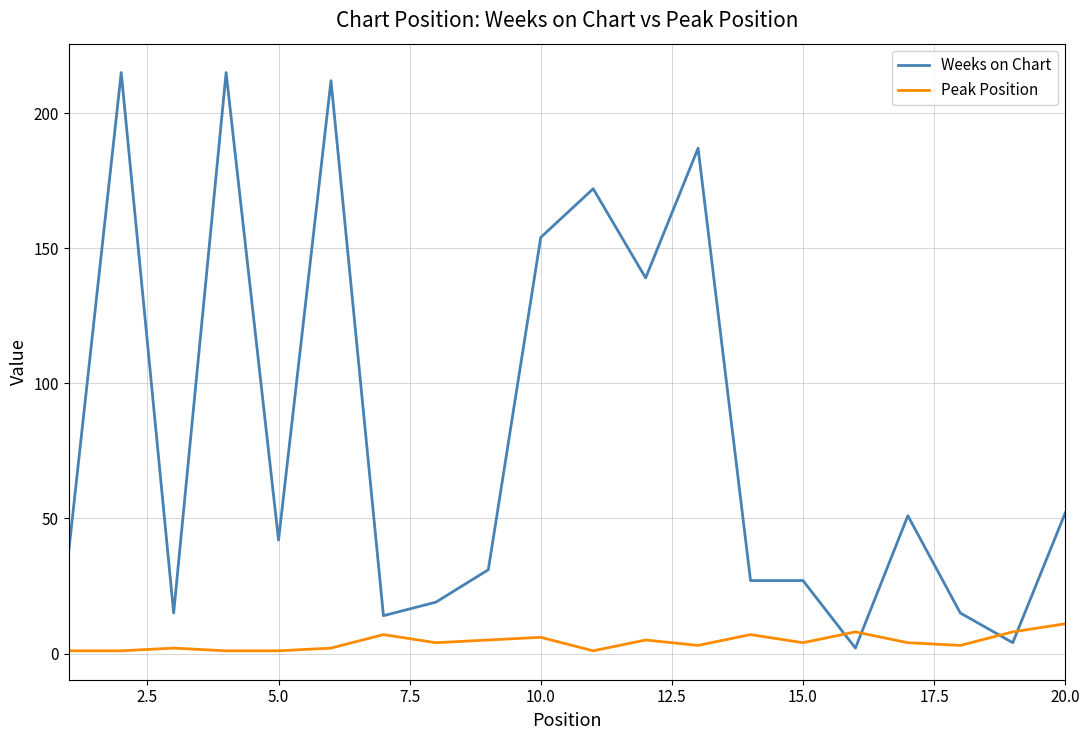

Rank the series by their maximum value, from highest to lowest.

Weeks on Chart, Peak Position